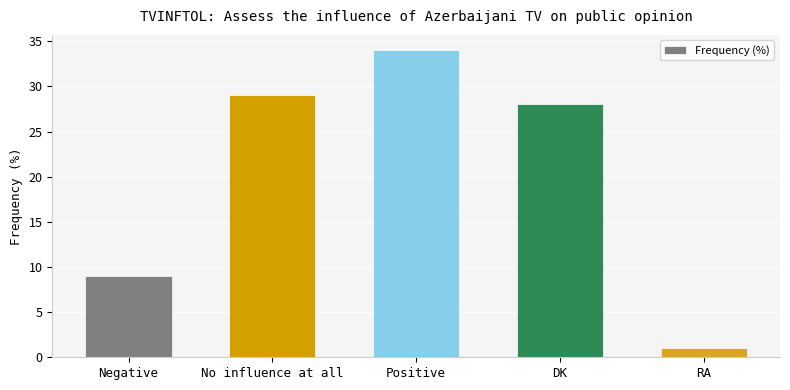

What is the change in value from No influence at all to Positive?

+5